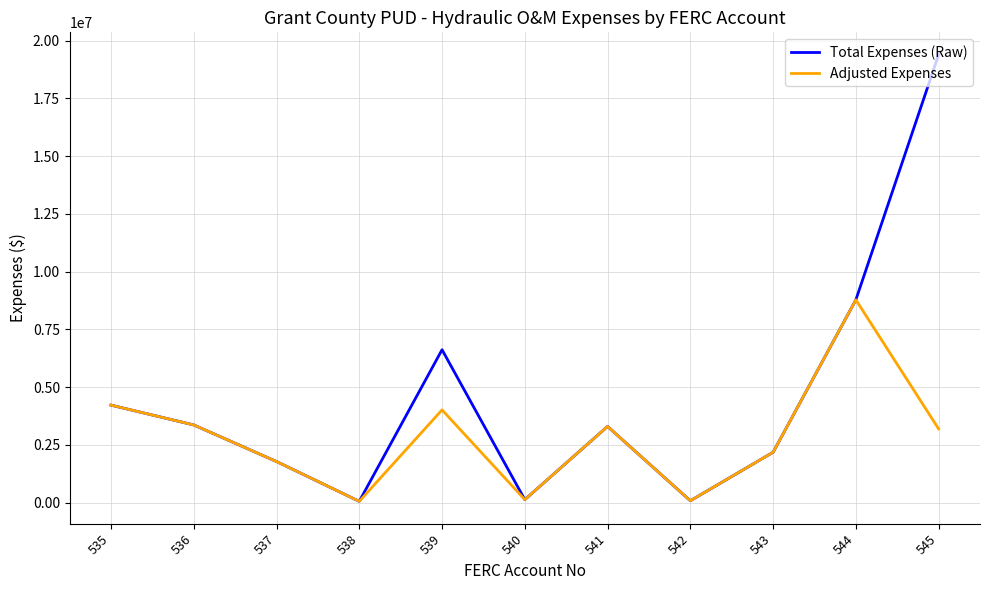

What is the total value across all series at 541?

6594243.5